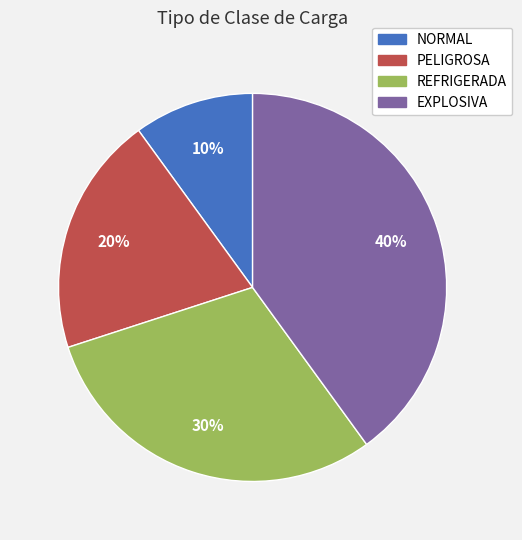

Count the number of slices in the pie.

4